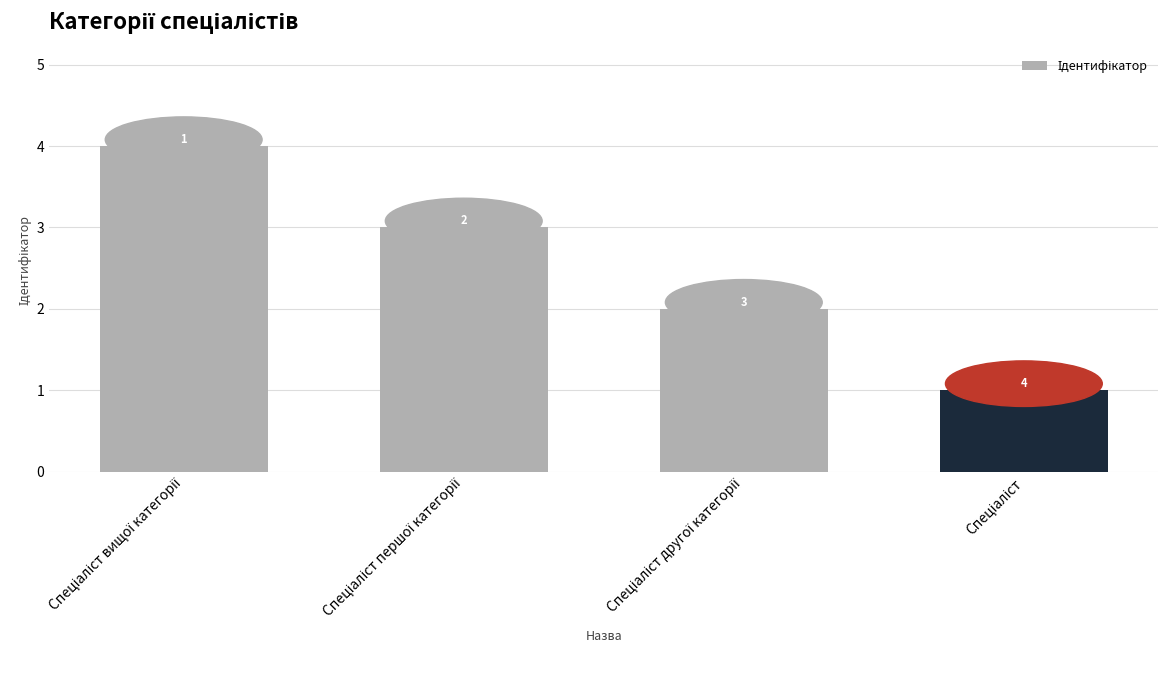

What is the difference between the maximum and minimum values?

3